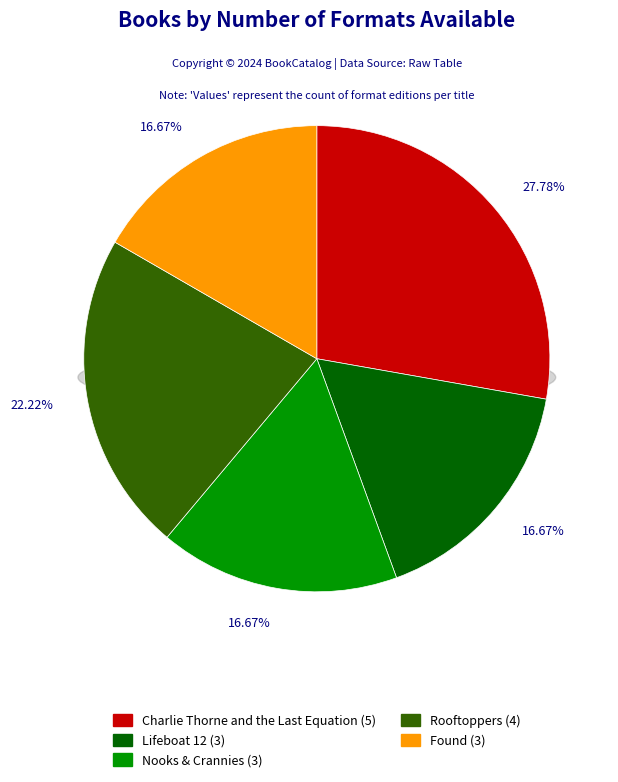

Rank the categories by value from lowest to highest.

Lifeboat 12, Nooks & Crannies, Found, Rooftoppers, Charlie Thorne and the Last Equation